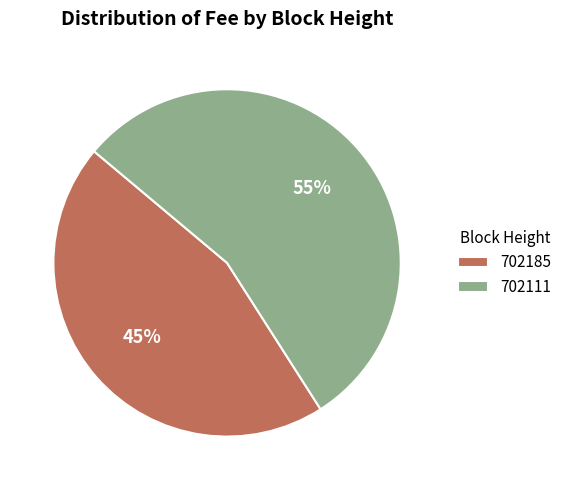

Is it true that 702111 is 55% of the pie?

True